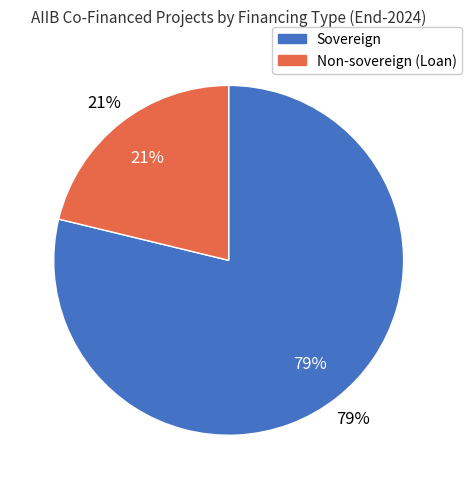

Which category has the smallest portion of the pie?

Non-sovereign (Loan)